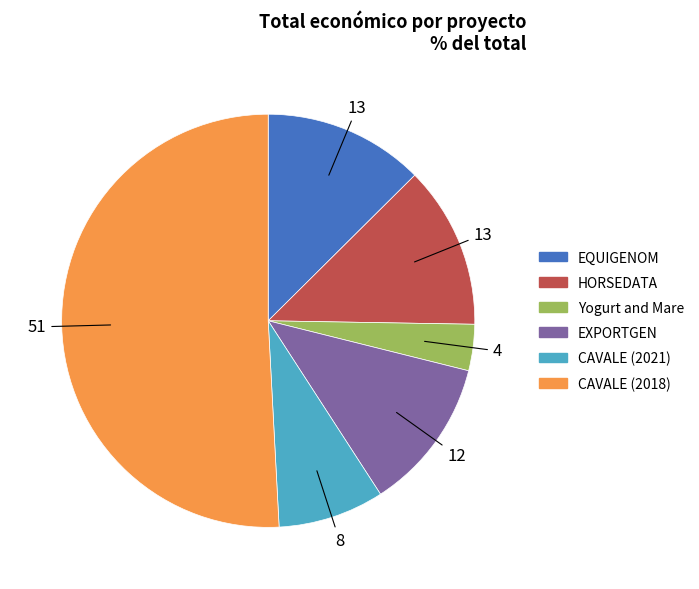

What is the ratio of the value at CAVALE (2021) to the value at CAVALE (2018)?

0.2